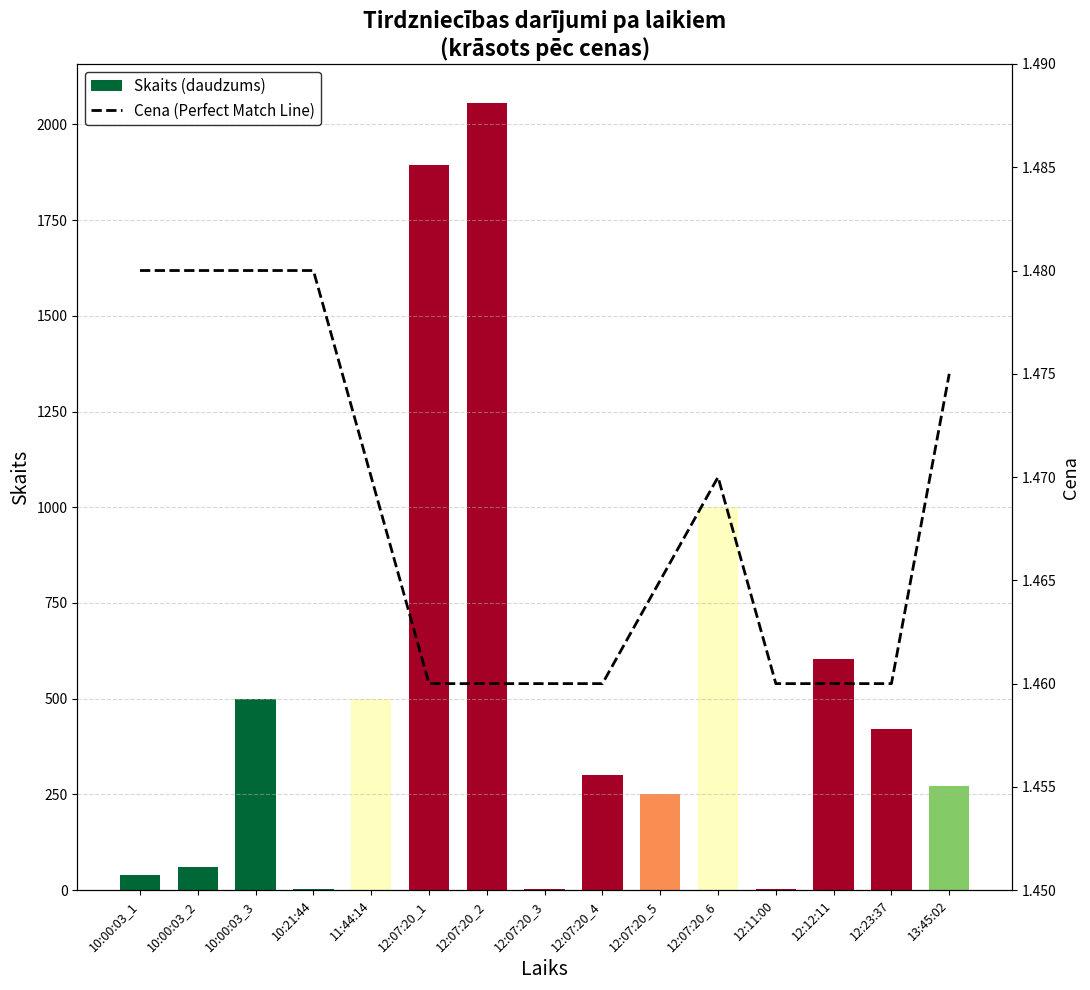

What is the average value of the Cena (Perfect Match Line) series?

1.5